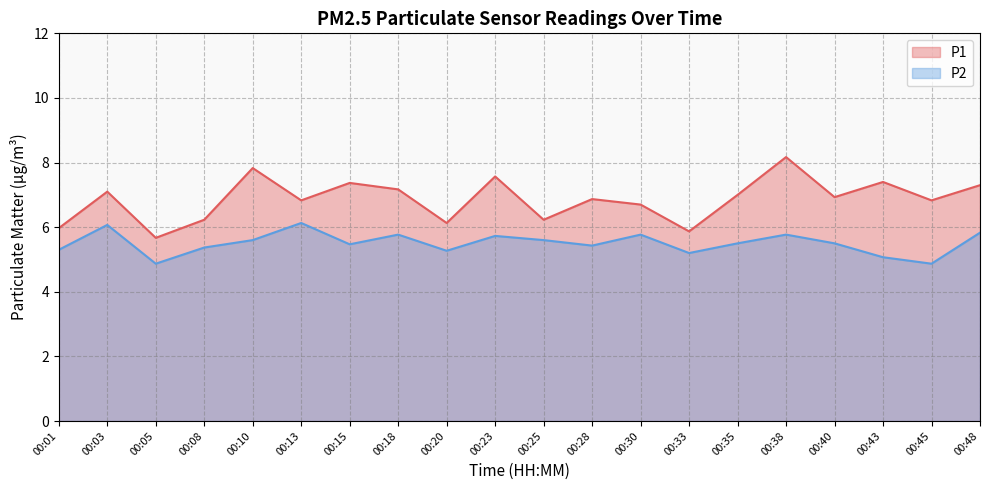

Rank the series at 00:15 from lowest to highest value.

P2, P1